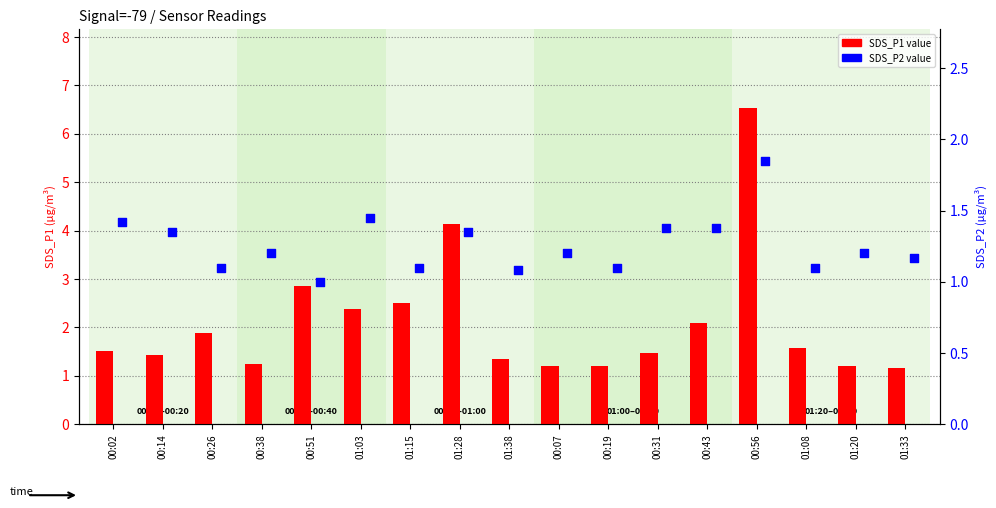

Is the value of SDS_P1 at 00:43 greater than the value of SDS_P2 at 01:28?

Yes